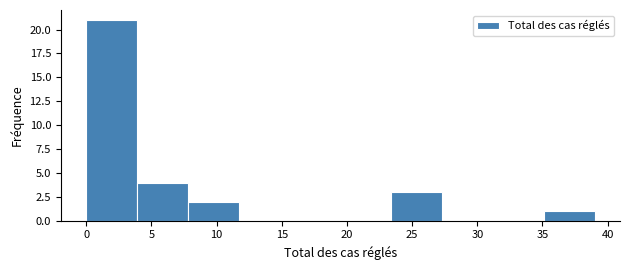

Over which range of the x-axis is the bar tallest?

0.0 to 3.9